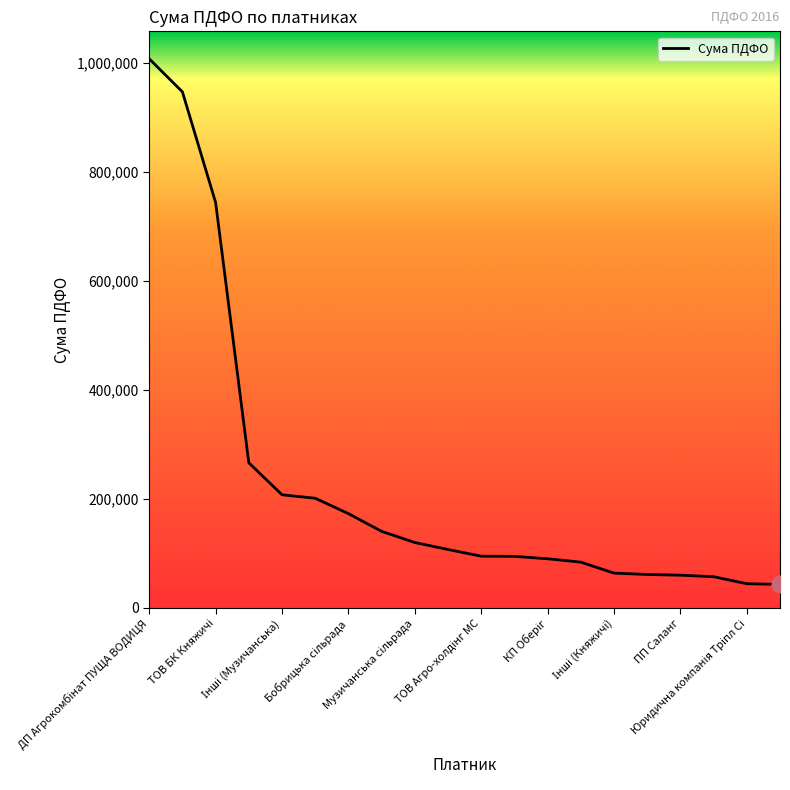

What is the minimum value shown in the chart?

43018